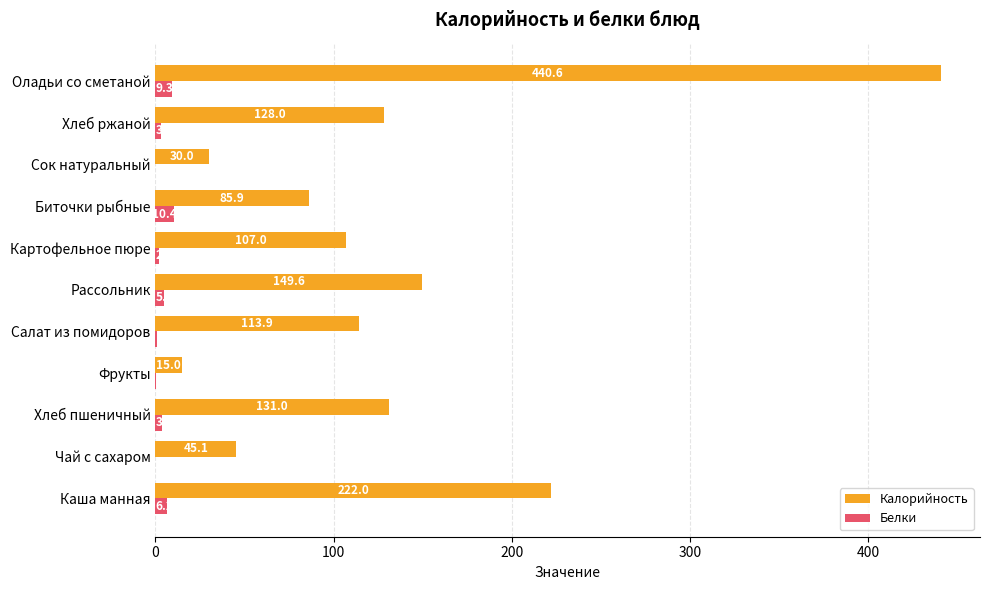

Between Каша манная and Оладьи со сметаной, which series saw the biggest shift?

Калорийность